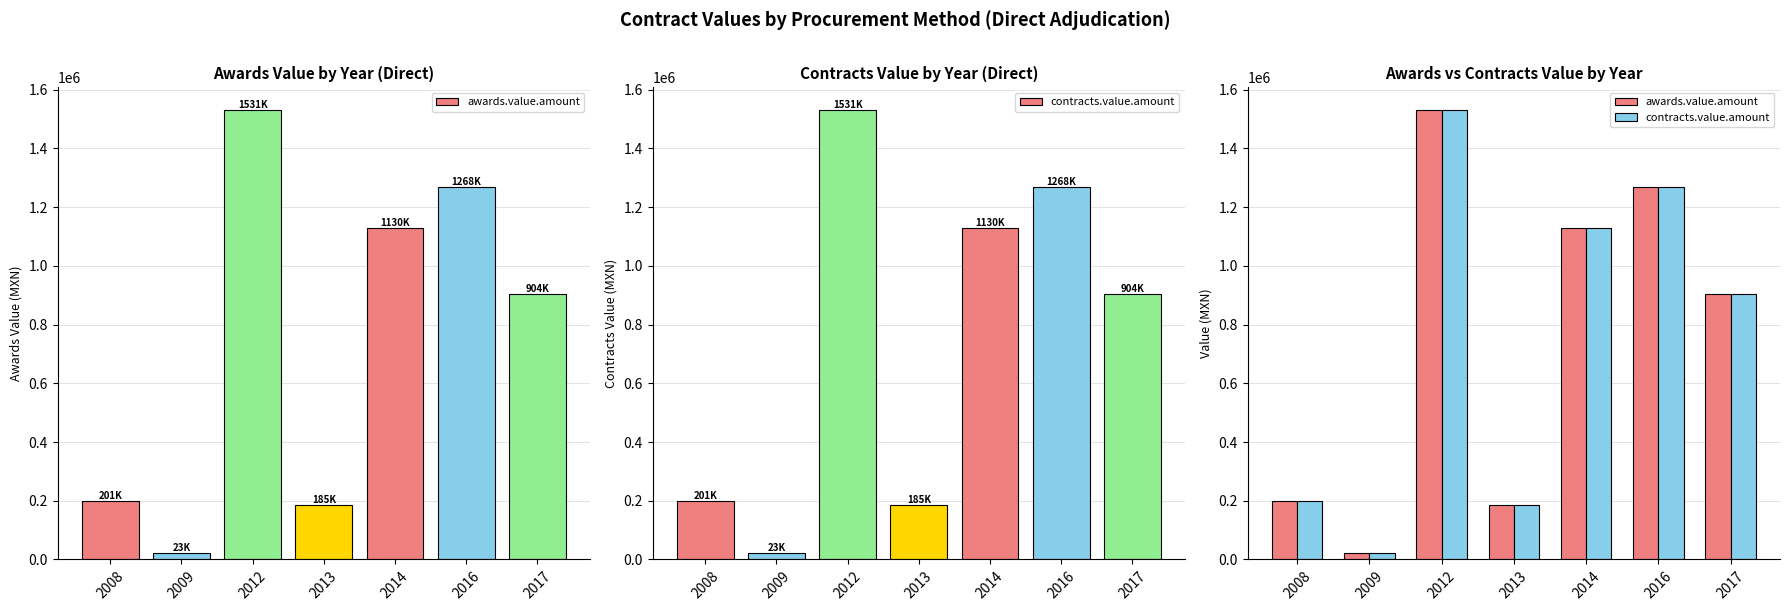

Which category has the lowest value in the awards.value.amount series?

2009